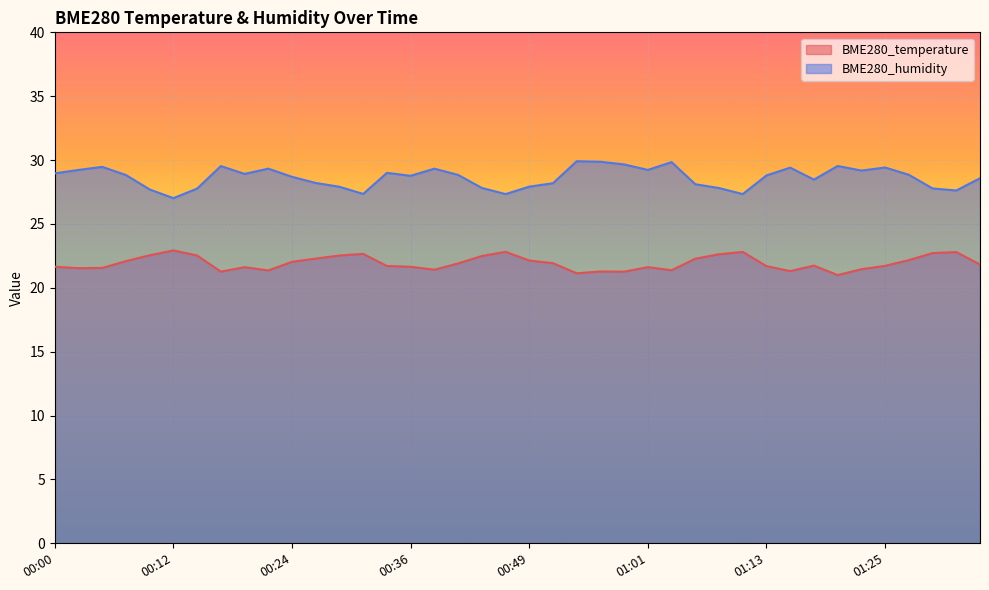

What is the total value across all series at 00:54?

51.0